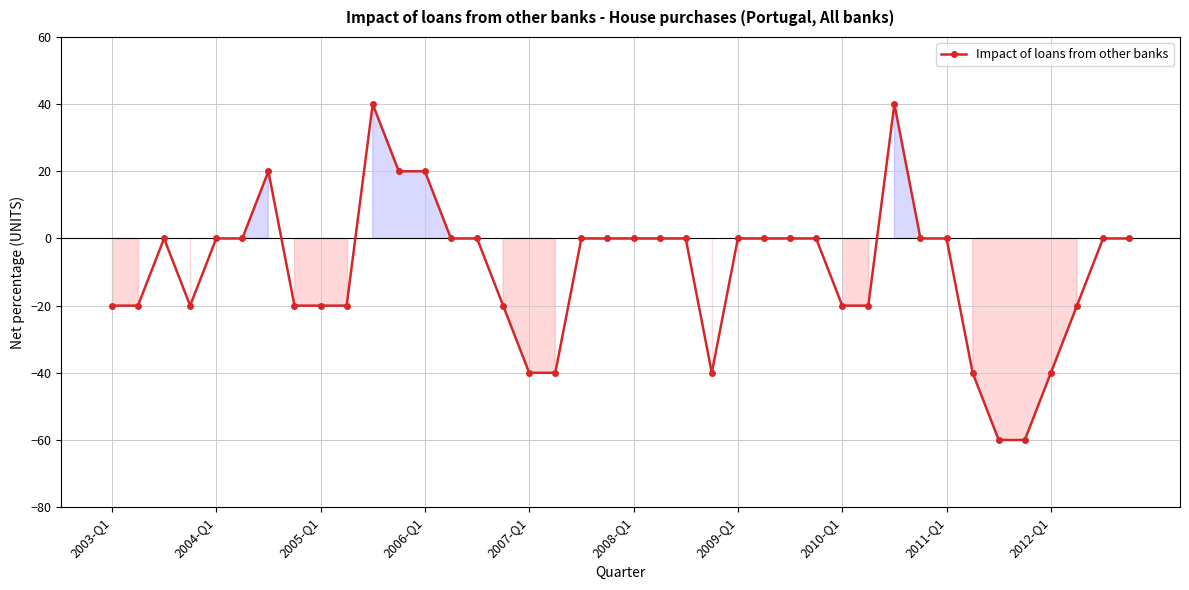

What is the smallest value displayed?

-60